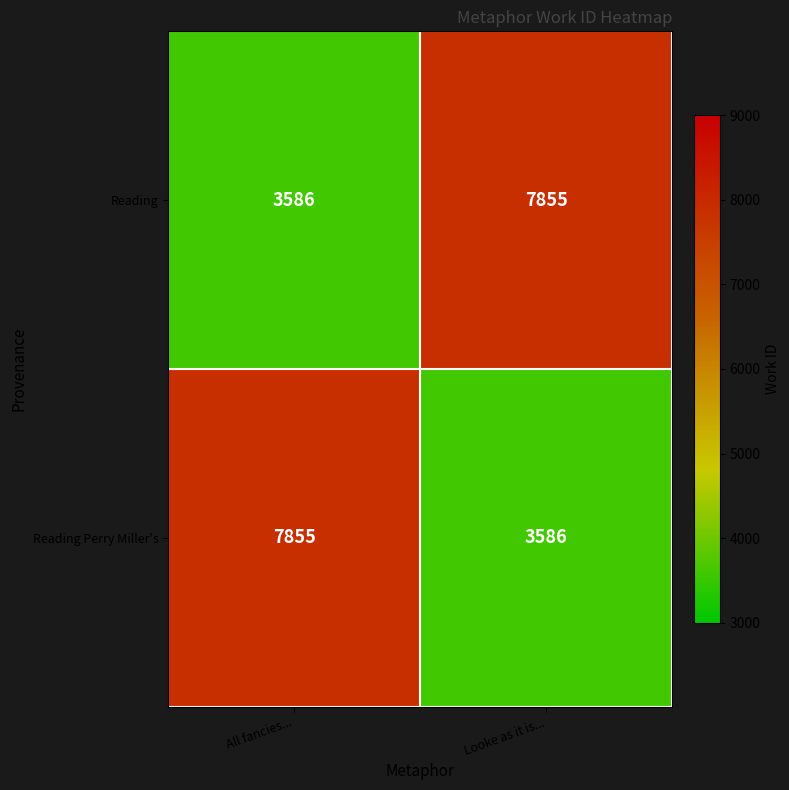

What is the difference between the Reading Perry Miller's values at Looke as it is... and All fancies...?

4269